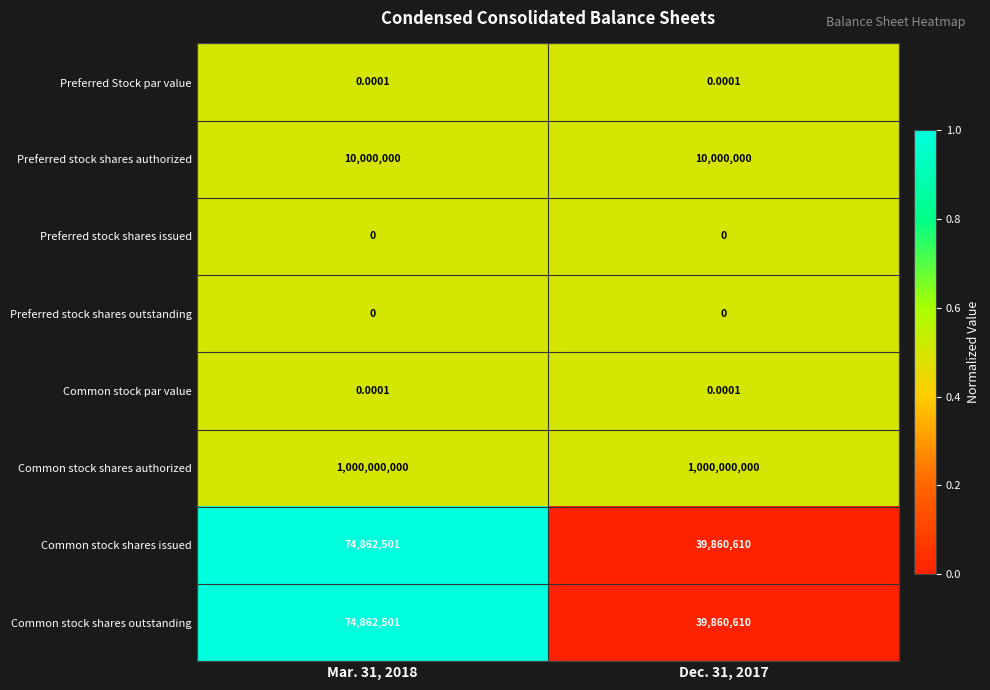

At which category is the sum across all series the highest?

Mar. 31, 2018